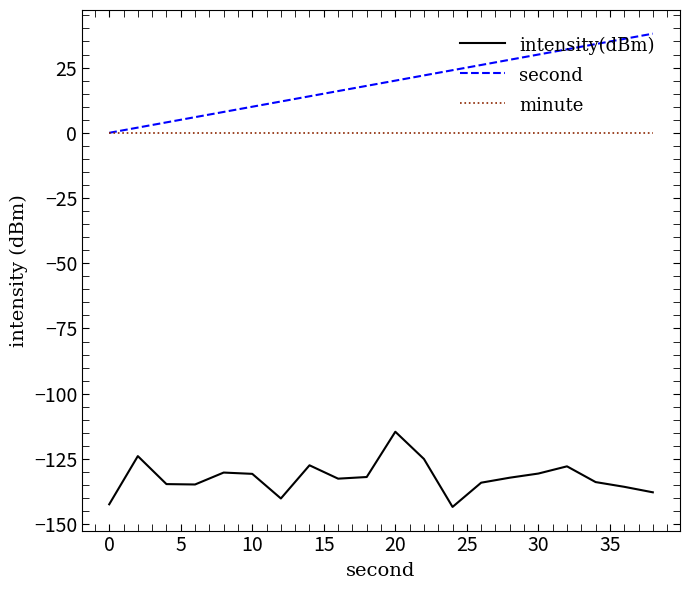

What is the highest value of the intensity(dBm) series?

-114.6